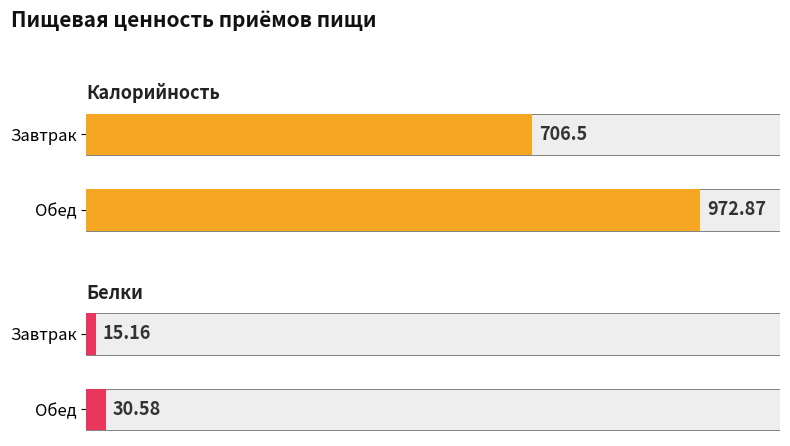

Rank the series at Обед from highest to lowest value.

Калорийность, Белки